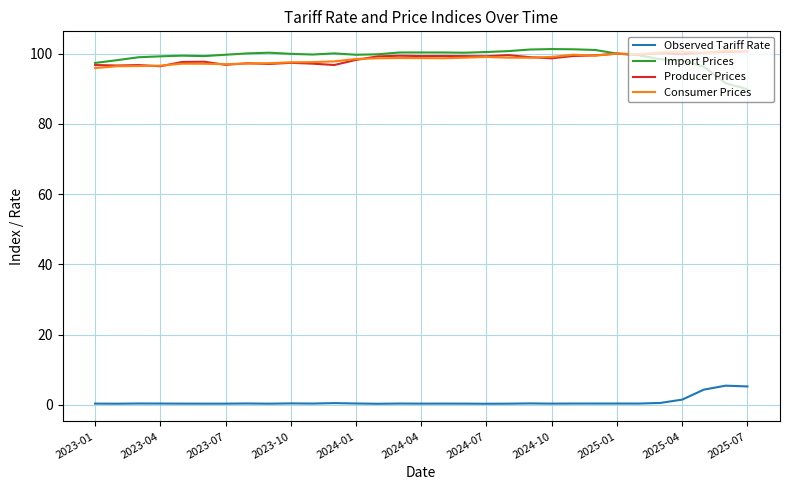

Which series has the widest spread of values?

Import Prices